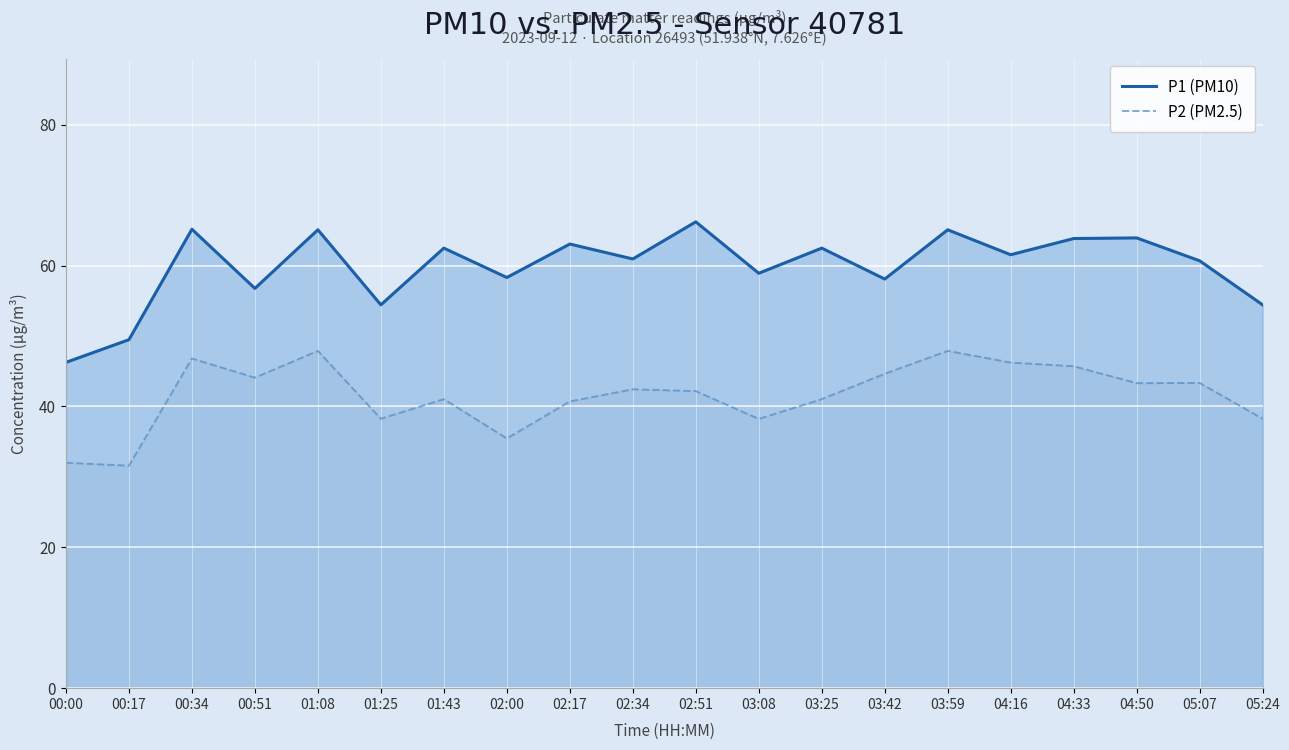

How many categories are shown in the chart?

20